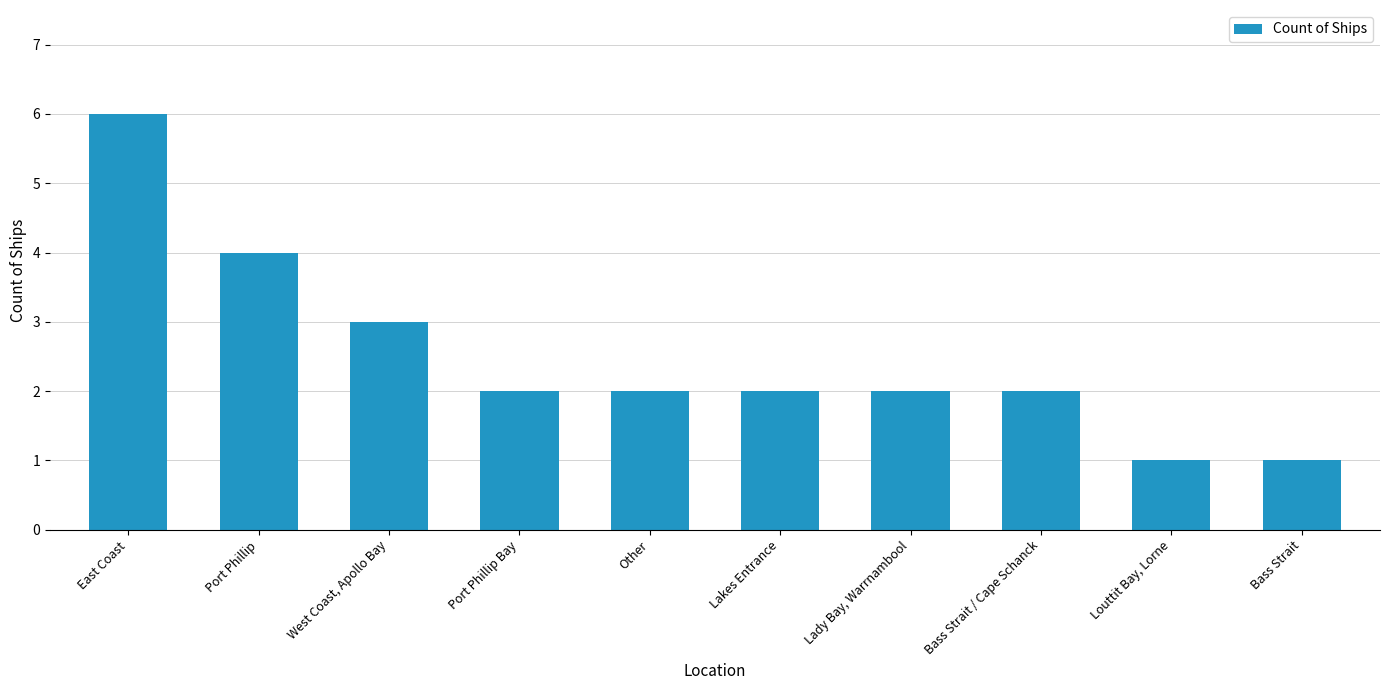

What is the ratio of the value at Bass Strait to the value at Bass Strait / Cape Schanck?

0.5